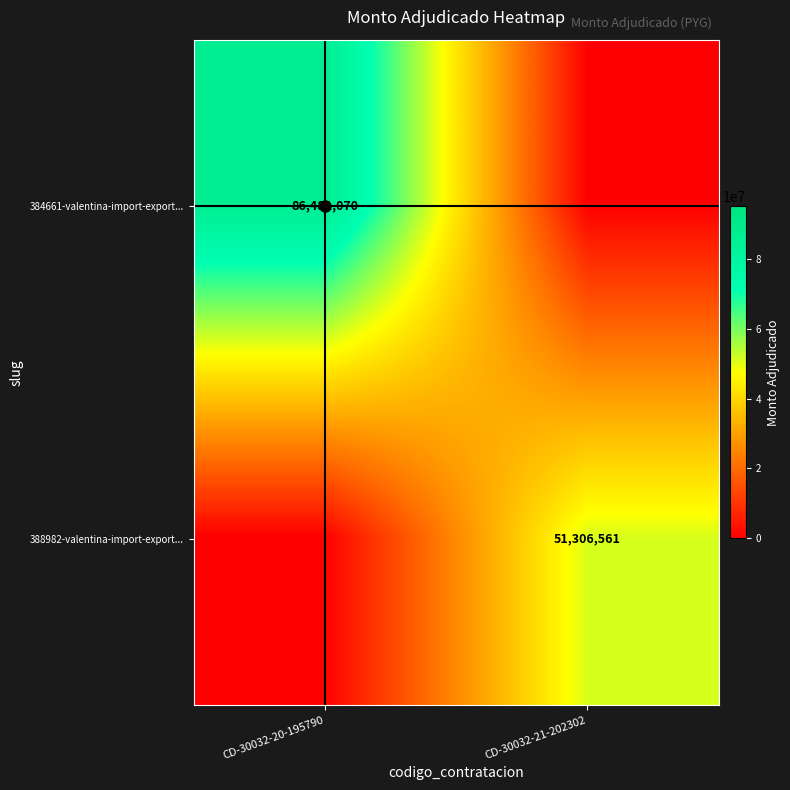

What value does the 388982-valentina-import-export... series have at CD-30032-21-202302?

51306561